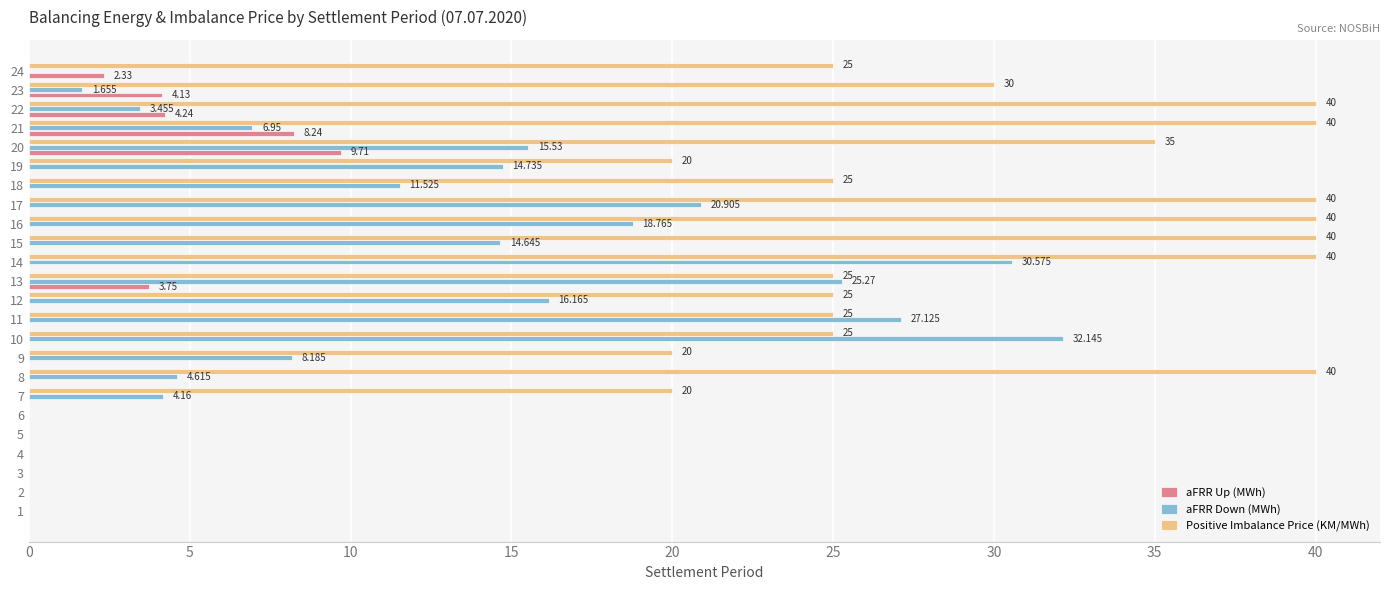

How many categories are shown in the chart?

24